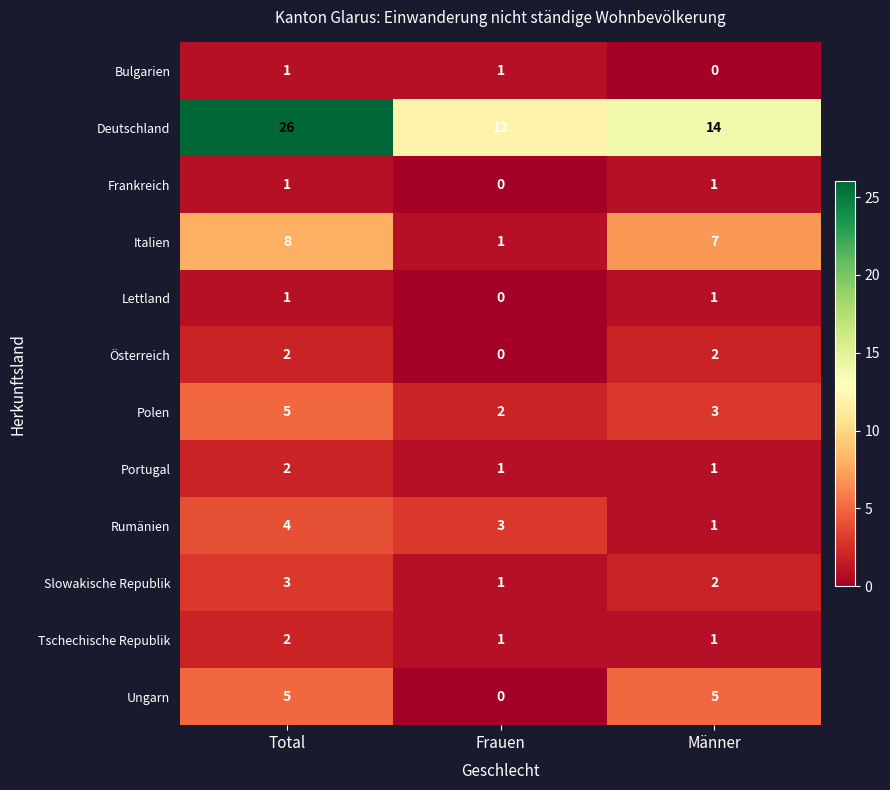

What is the difference between the maximum and second lowest values in the Deutschland series?

12